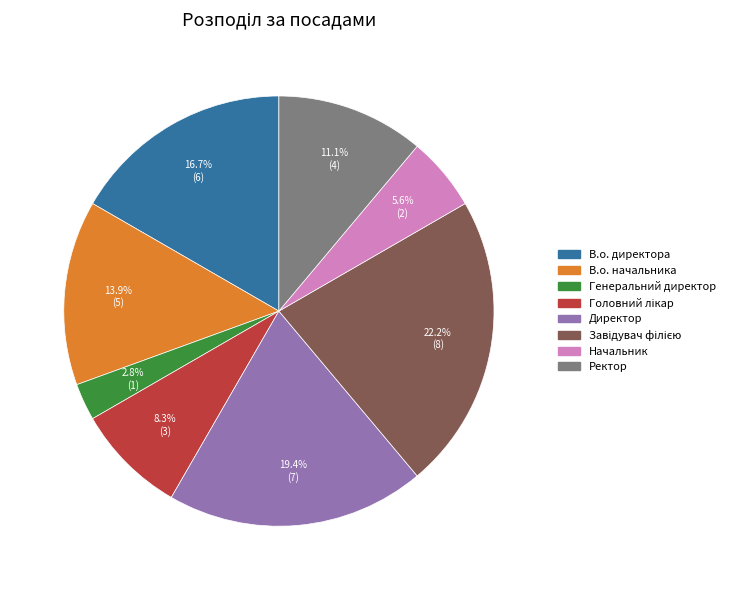

Do Ректор and Директор together represent more than half of the pie?

No